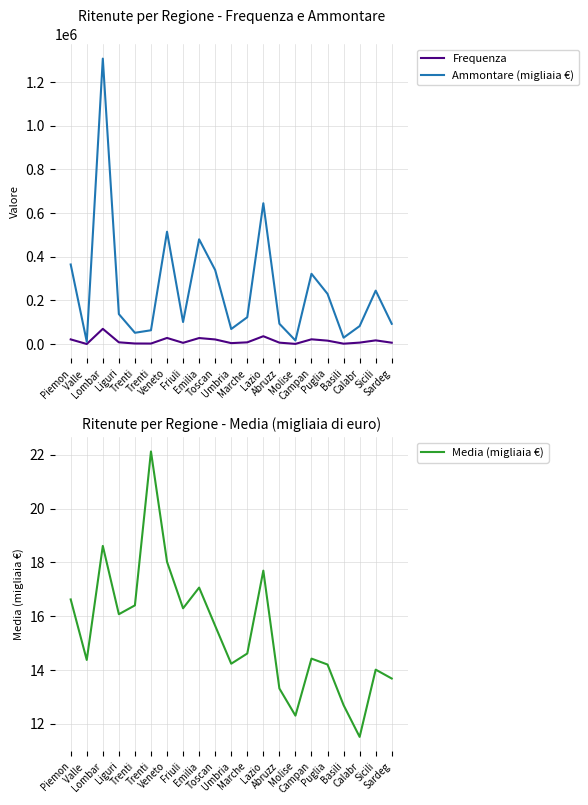

Which series has the largest total across all categories?

Ammontare (migliaia €)